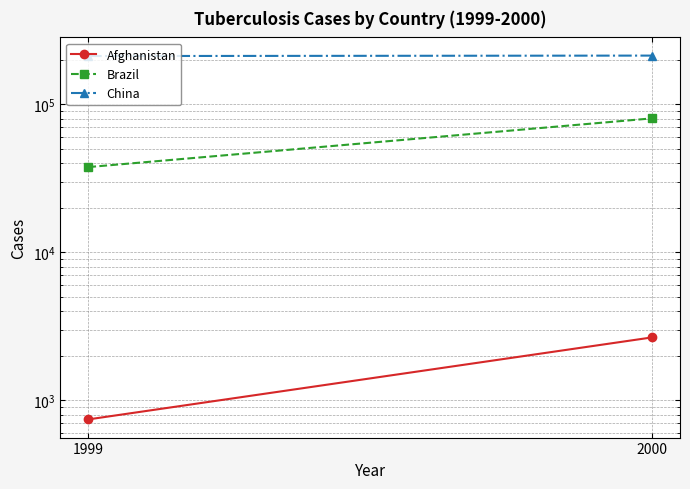

Between 1999 and 2000, which series saw the biggest shift?

Brazil